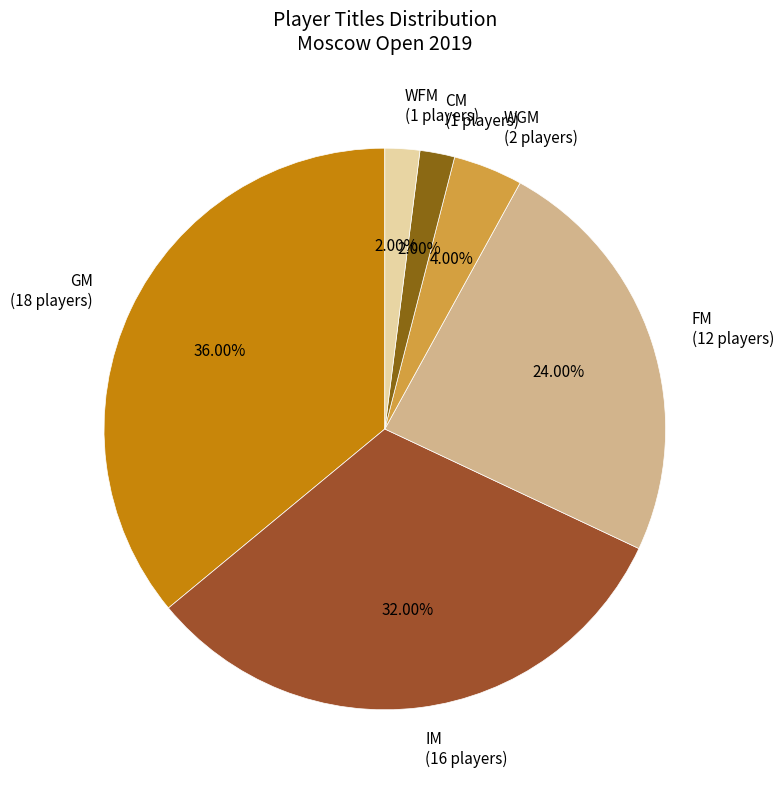

Is the sum of WFM and CM greater than half?

No